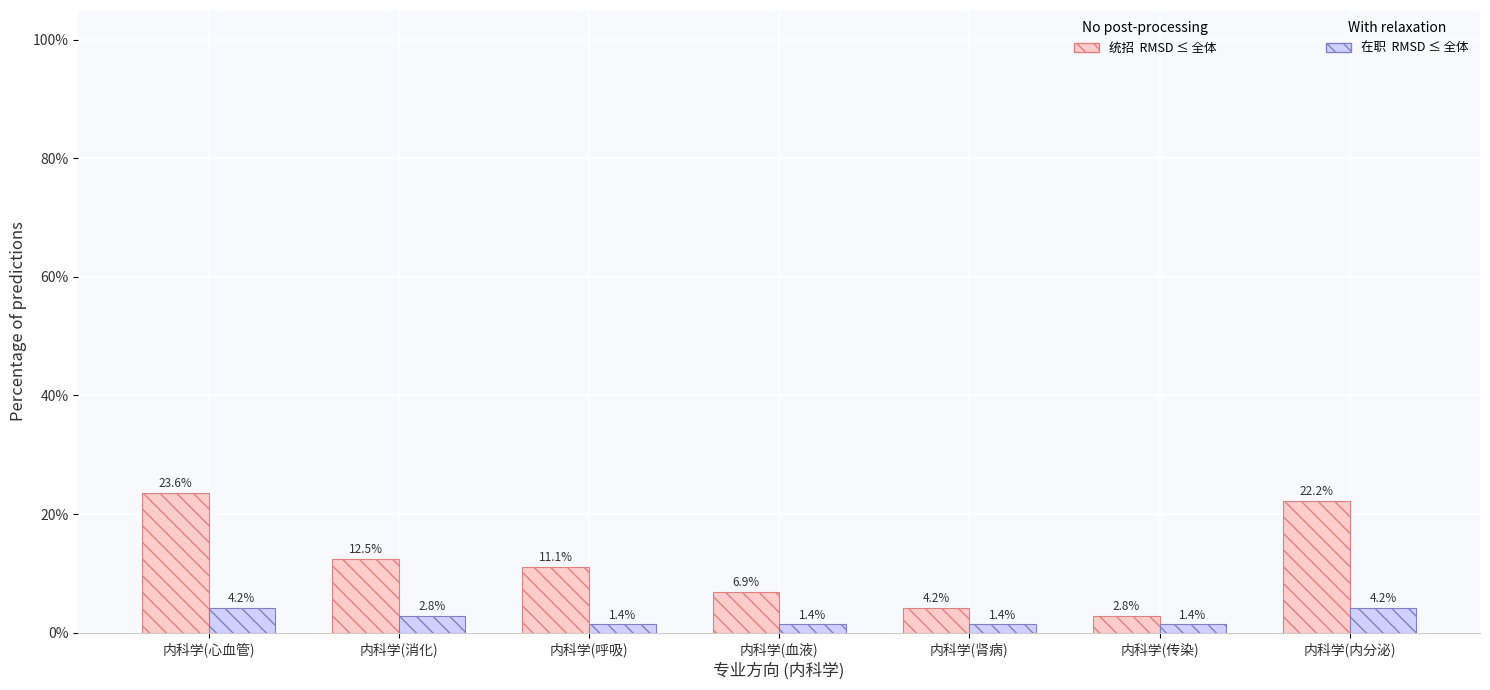

Are the bars grouped side by side (vs. stacked)?

Yes